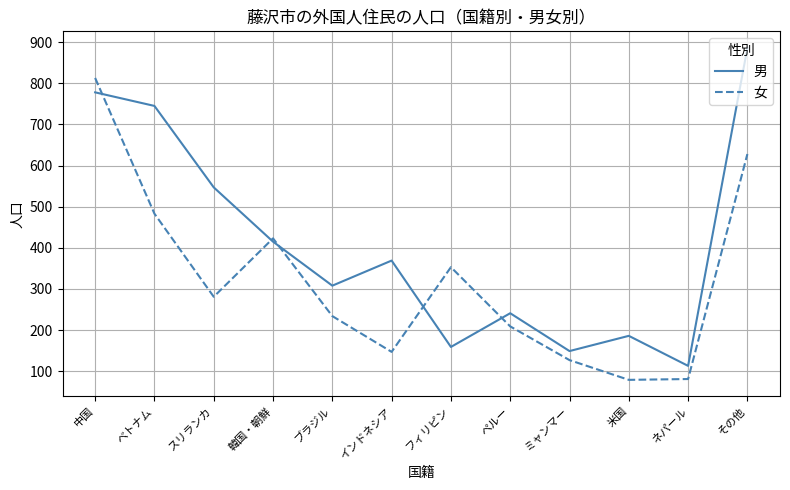

What are all the series names shown in the legend?

男, 女